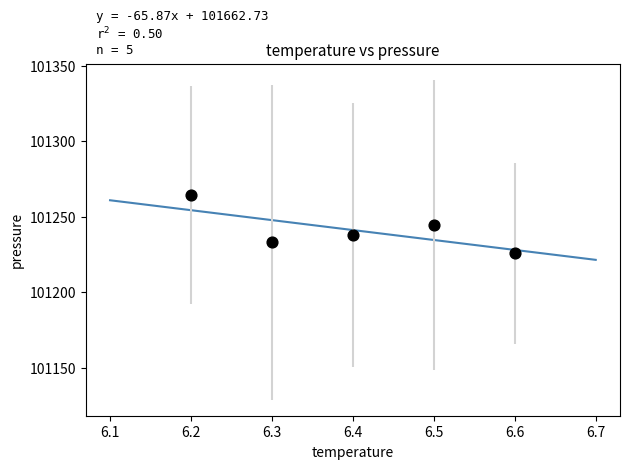

What is the range of X values (max minus min)?

0.4